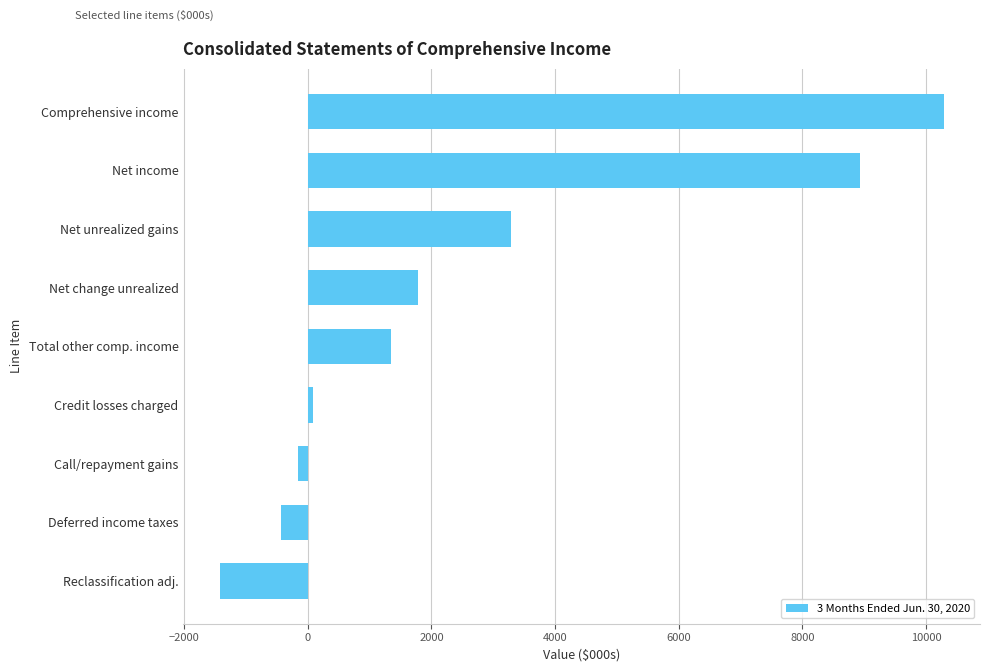

What is the smallest value displayed?

-1427